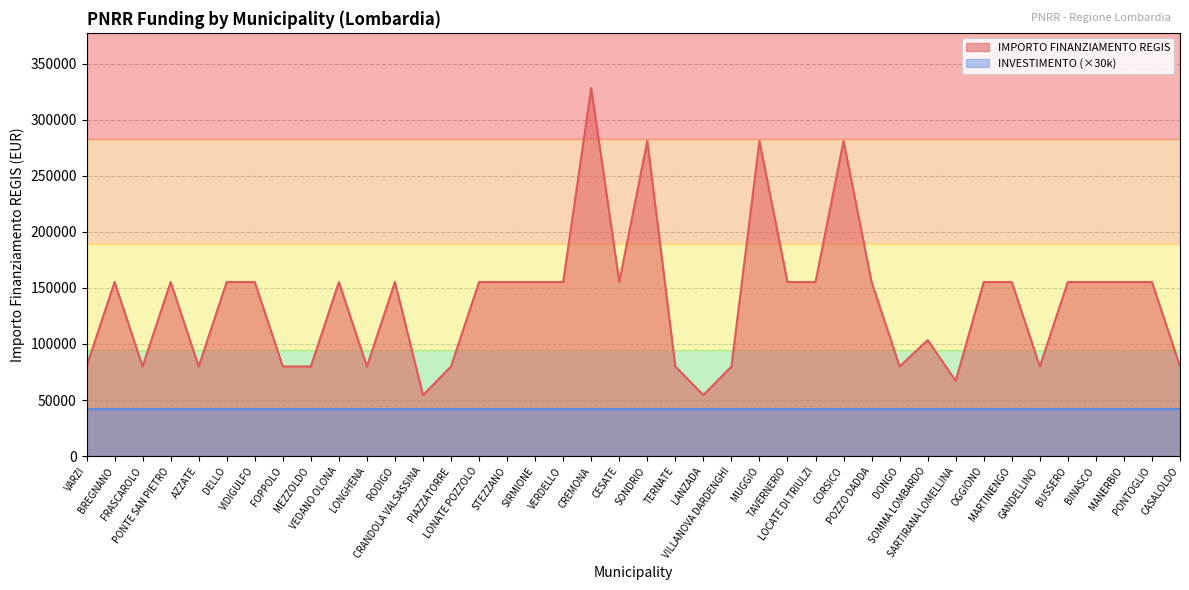

What is the change in value from DONGO to OGGIONO?

+75312